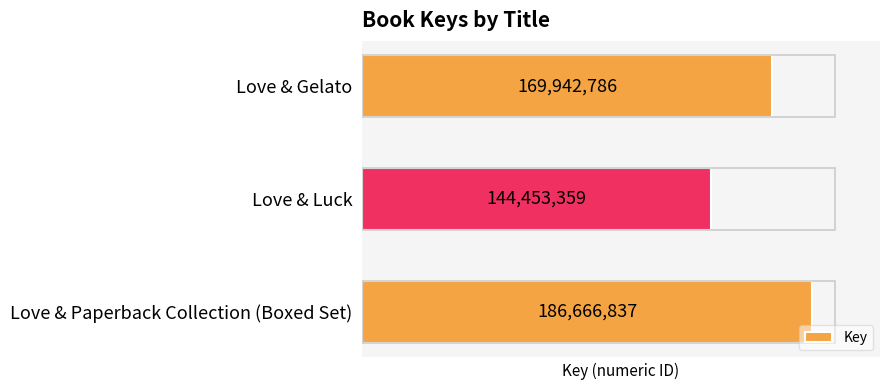

What is the average value?

167020994